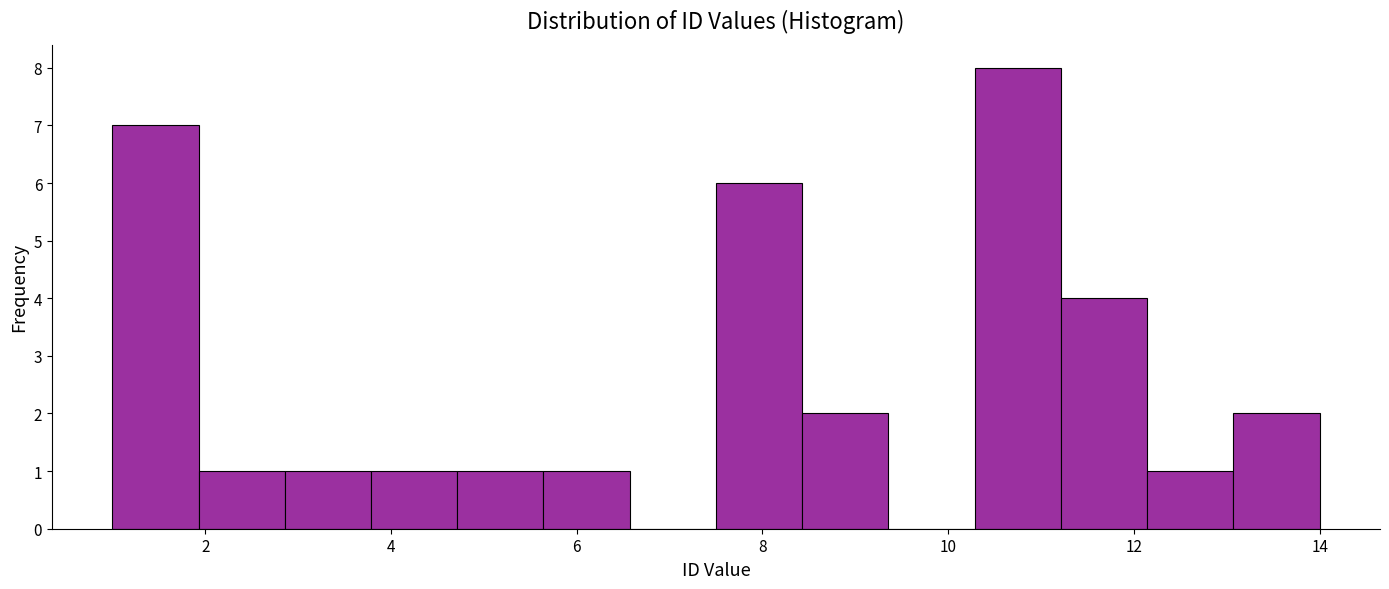

Reading left to right, transcribe this chart: for each bar, give the range it covers on the x-axis and its height. Neither the bar edges nor the heights are printed on the chart, so give them approximately, as read against the axes.

1.0 to 2.0: 7
2.0 to 2.8: 1
2.8 to 3.8: 1
3.8 to 4.8: 1
4.8 to 5.6: 1
5.6 to 6.6: 1
6.6 to 7.6: 0
7.6 to 8.4: 6
8.4 to 9.4: 2
9.4 to 10.2: 0
10.2 to 11.2: 8
11.2 to 12.2: 4
12.2 to 13.0: 1
13.0 to 14.0: 2